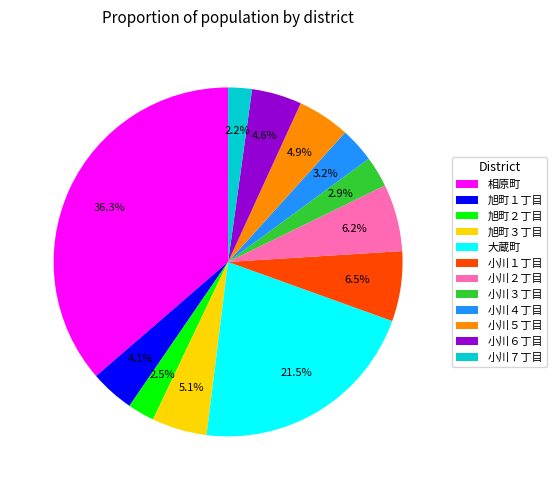

Is the sum of 小川６丁目 and 小川３丁目 greater than half?

No